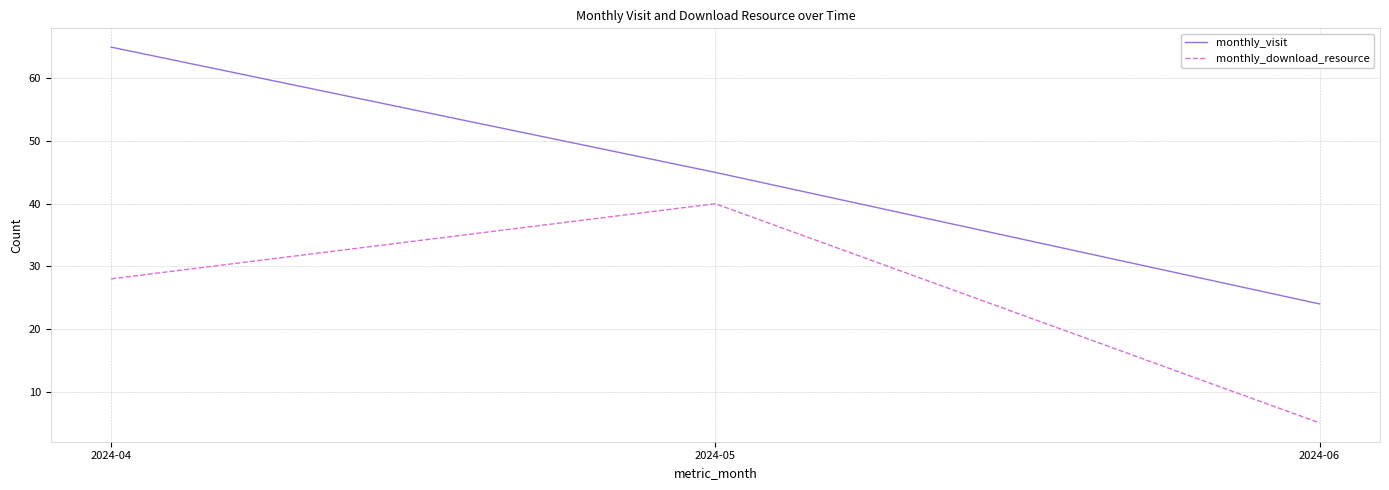

Is the value of monthly_download_resource at 2024-05 greater than the value of monthly_visit at 2024-06?

Yes